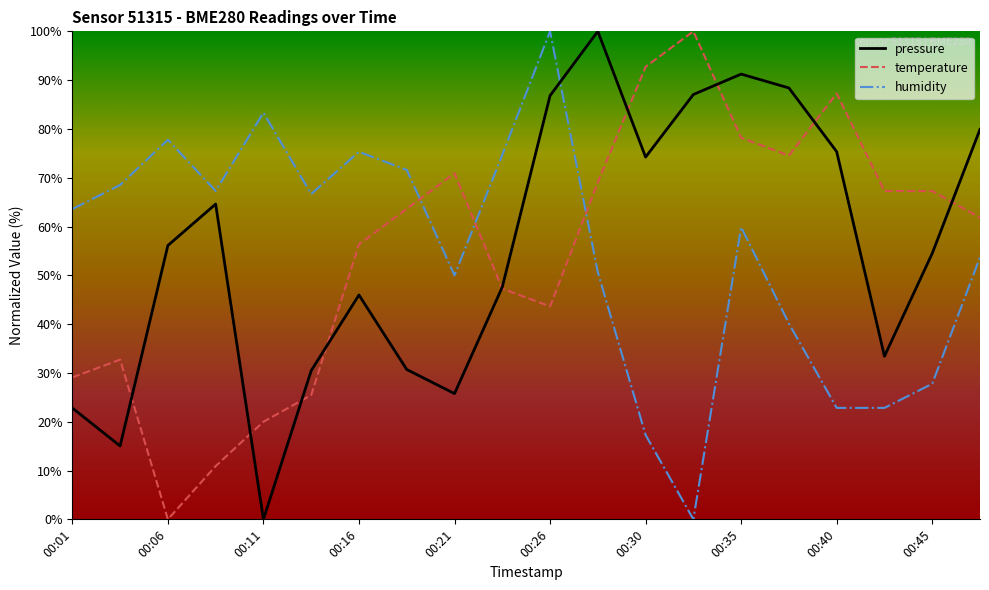

How many intersections are there between pressure and humidity?

1